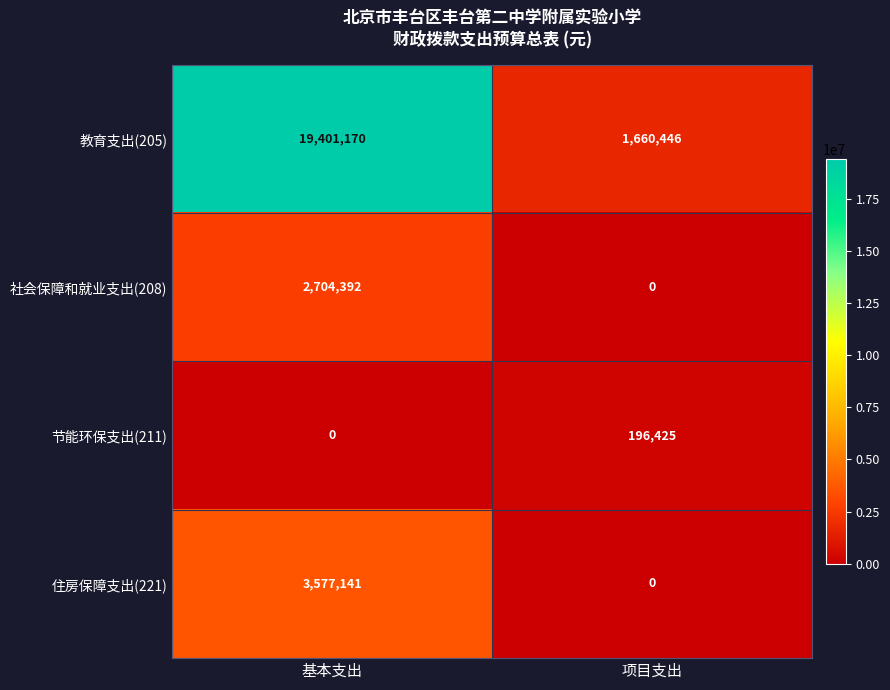

Between 基本支出 and 项目支出, which series saw the biggest shift?

教育支出(205)